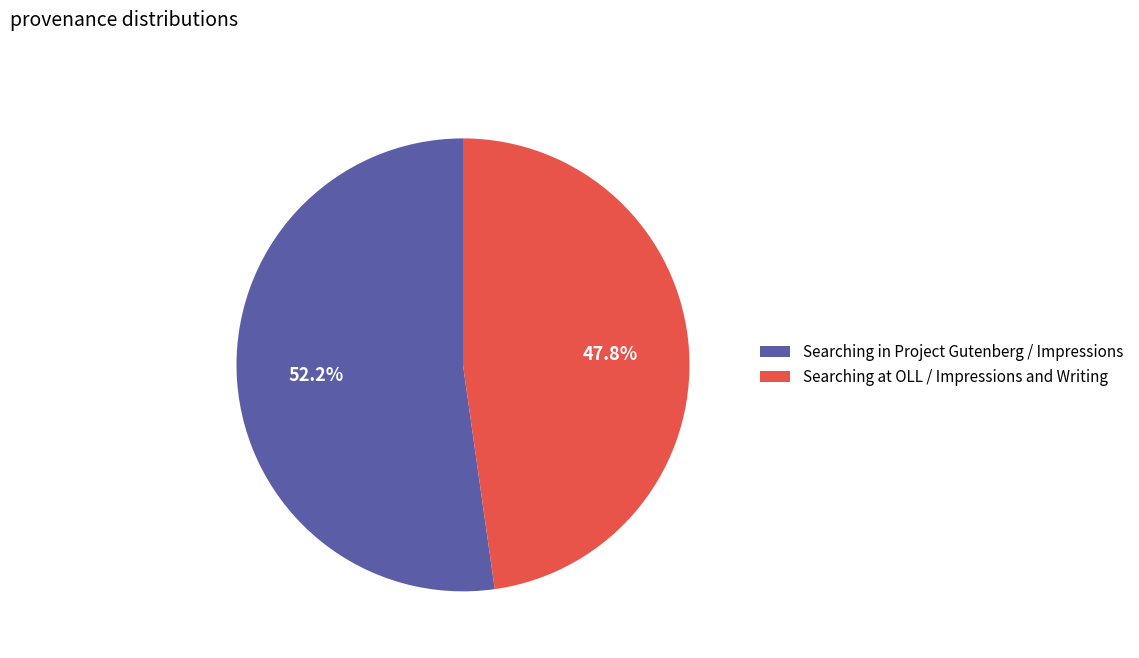

What is the largest slice in the pie chart?

Searching in Project Gutenberg / Impressions